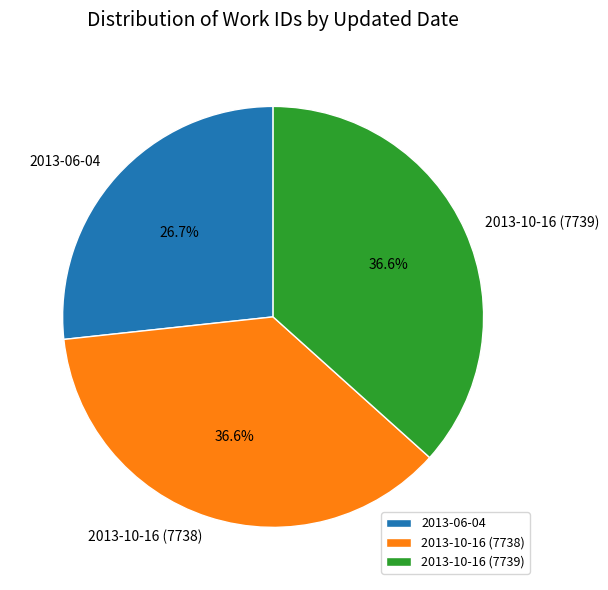

Approximately how many times larger is the value at 2013-10-16 (7738) compared to 2013-10-16 (7739)?

1.0